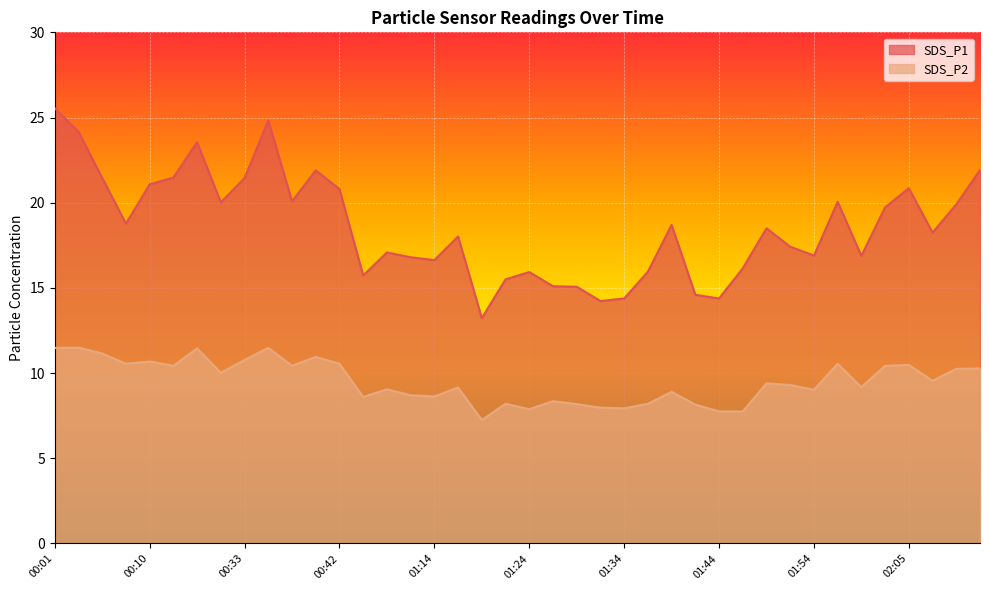

Rank the series by their maximum value, from lowest to highest.

SDS_P2, SDS_P1